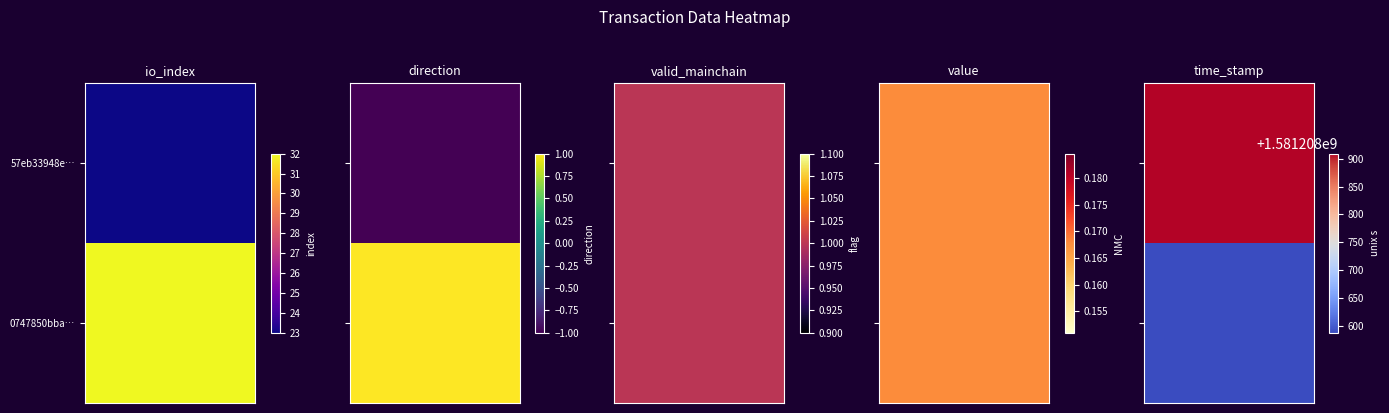

At which label does 57eb33948e781b3a3418a62e072ce9926ae3d8c first exceed 1?

io_index